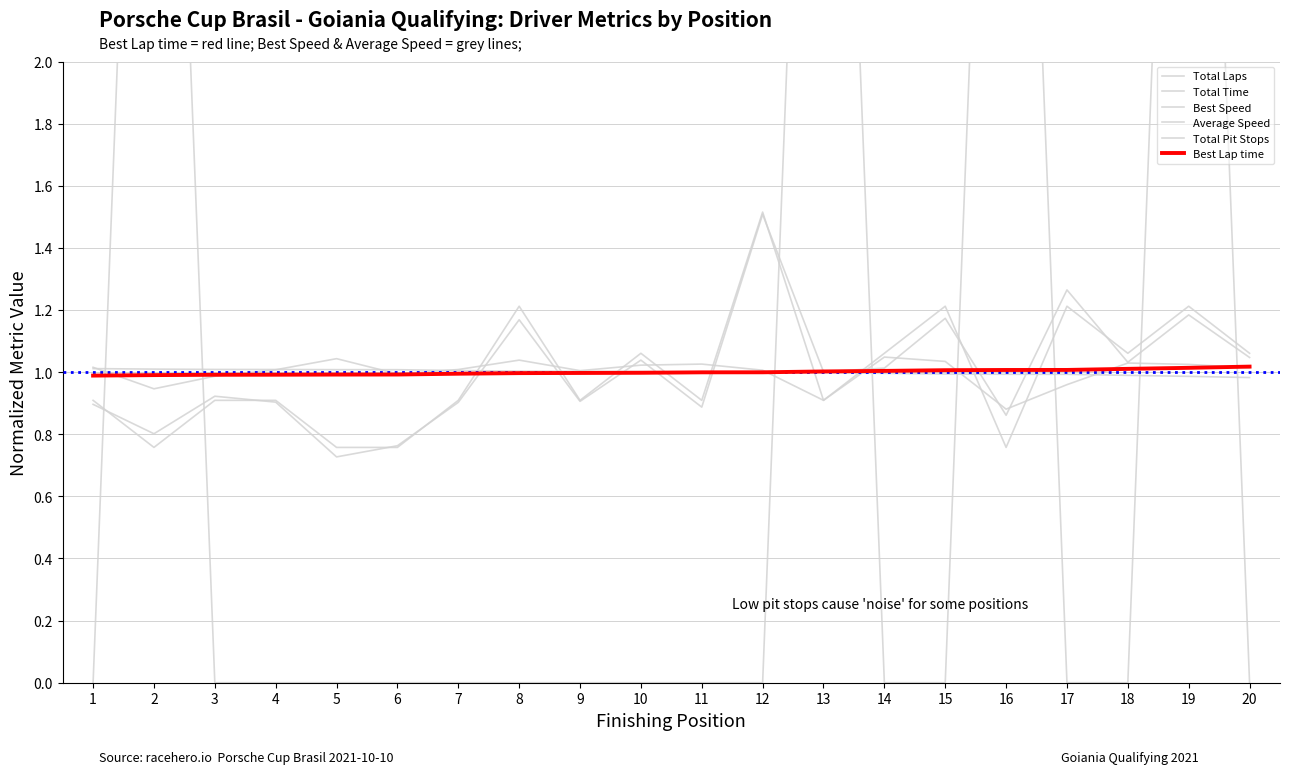

What is the sum of the Average Speed values at 13 and 14?

2.0